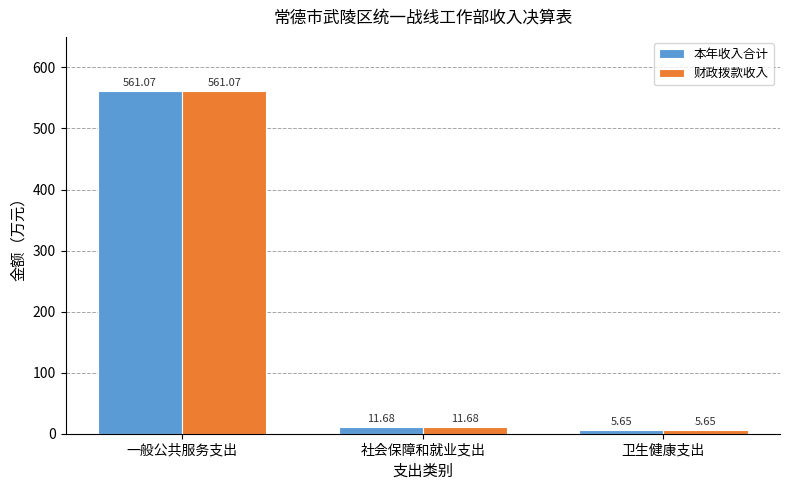

What is the total value across all series at 一般公共服务支出?

1122.1